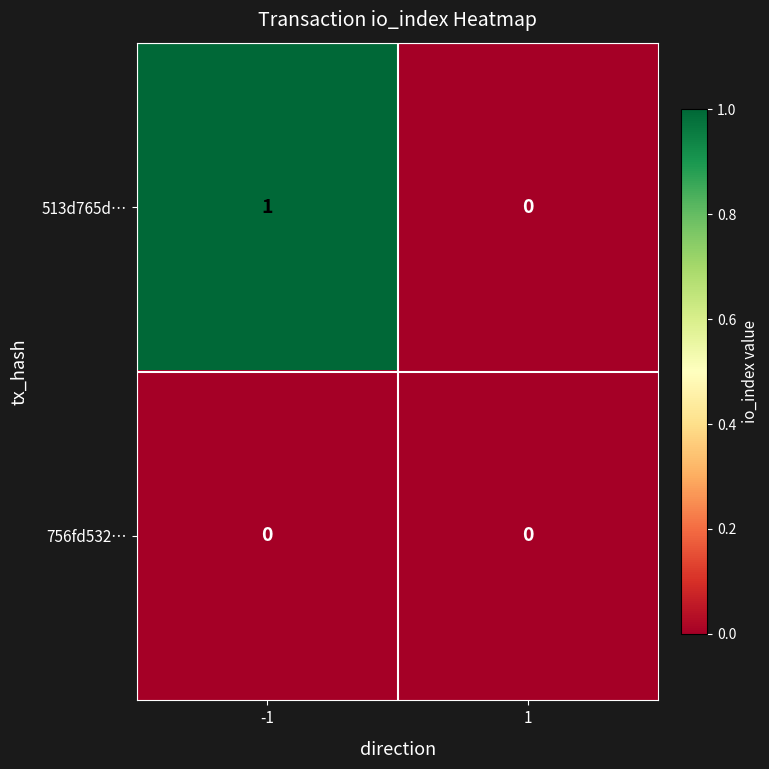

The value of 513d765d… at 1 is -1. True or false?

False